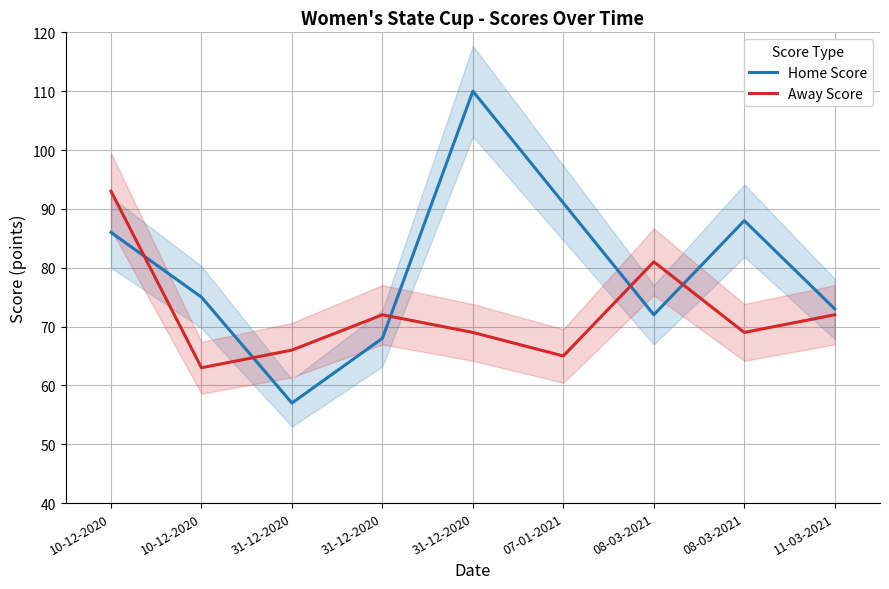

Reading right to left, extract all data points from this chart.

Home Score: 73	88	72	91	110	68	57	75	86
Away Score: 72	69	81	65	69	72	66	63	93